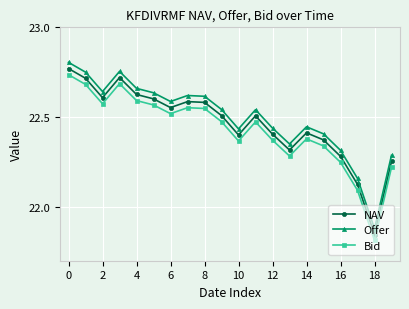

True or false: NAV has more than 0 points higher than both neighbors.

True